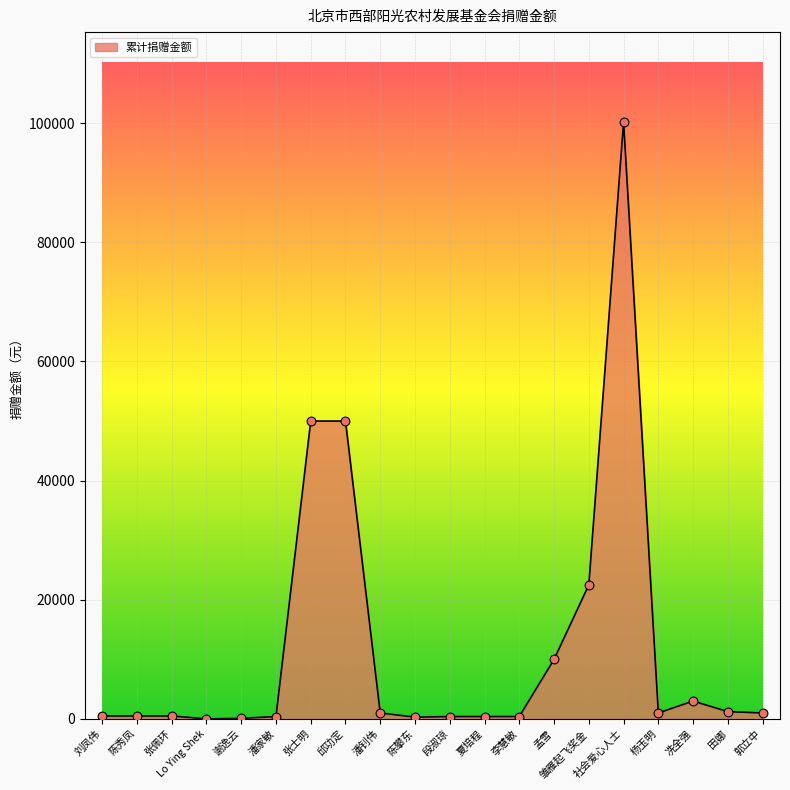

Which has a higher value, 陈秀凤 or 张士明?

张士明